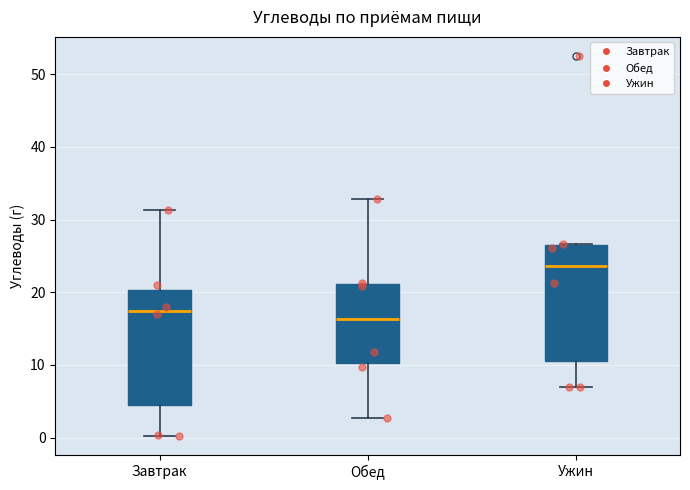

Reading left to right, read every box against the y-axis: the position of its median line, the range the box covers, and the ends of its whiskers. The values are not printed on the chart, so give them approximately, as read against the axis.

Завтрак: median 17, box 5 to 20, whiskers 0 to 31
Обед: median 16, box 10 to 21, whiskers 3 to 33
Ужин: median 24, box 11 to 26, whiskers 7 to 27